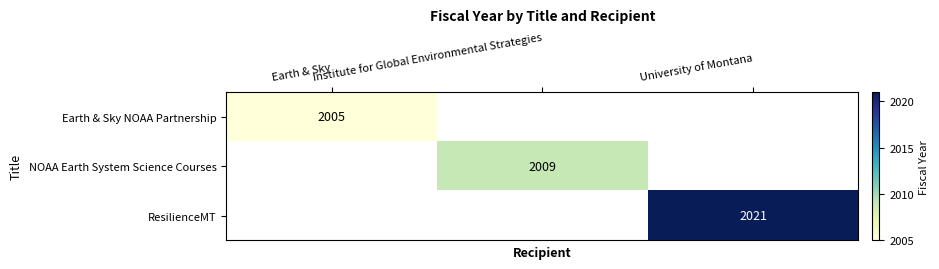

At how many categories does at least one series exceed 2016?

1